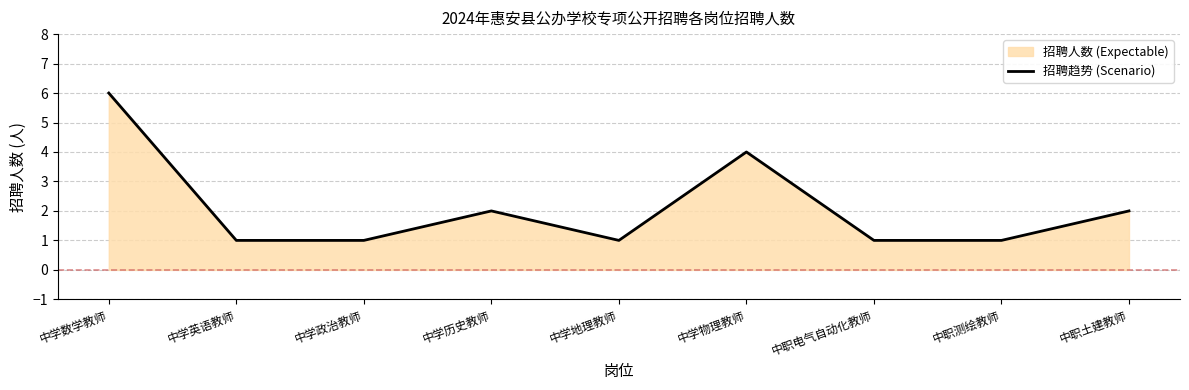

What is the greatest value displayed?

6